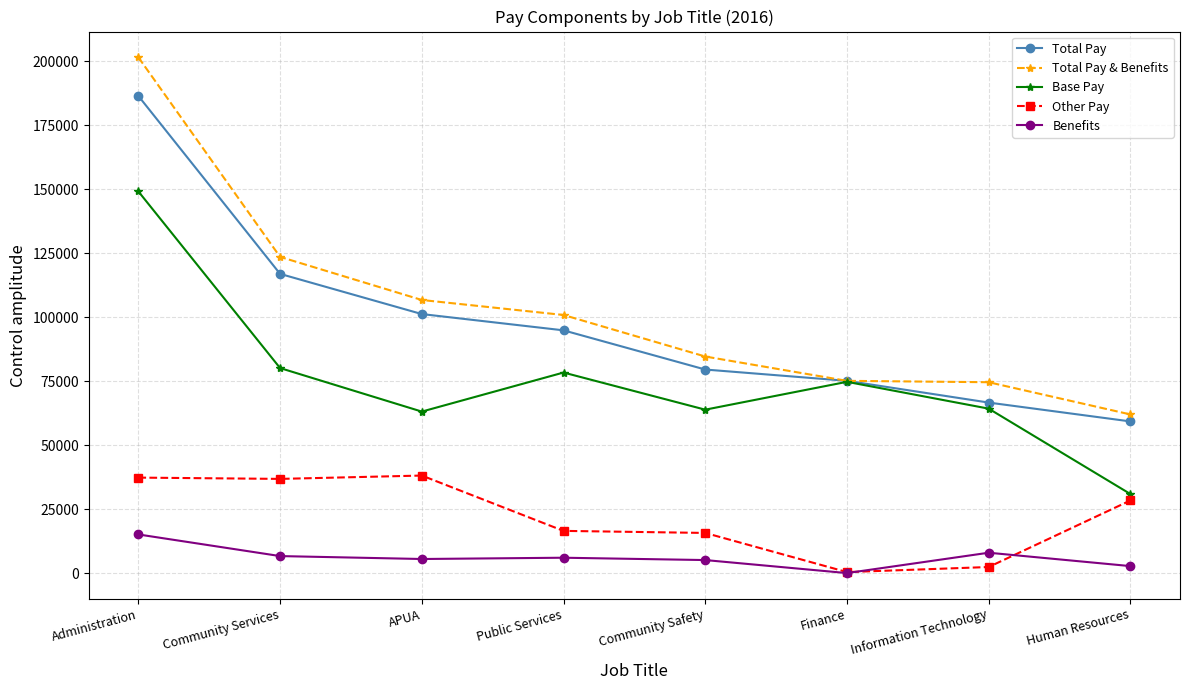

What is the total value across all series at Community Safety?

248760.5